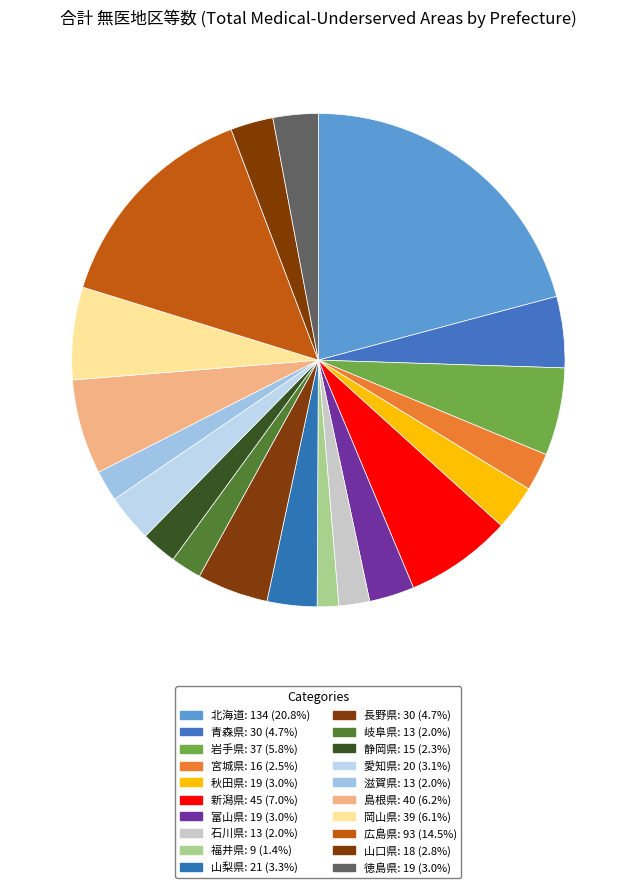

How many slices are in this pie chart?

20